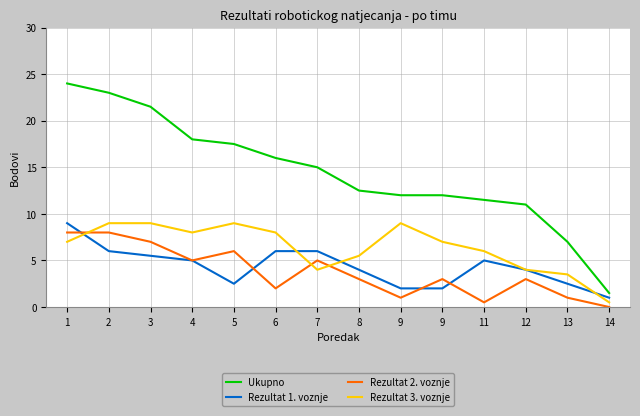

Is it true that Rezultat 3. voznje equals 4.0 at 7?

True